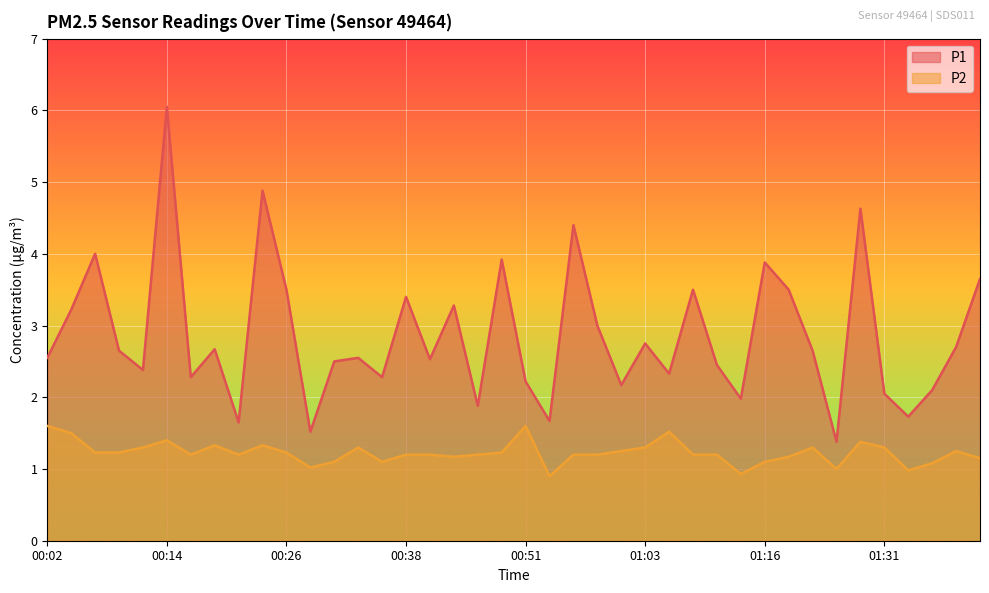

What are all the series names shown in the legend?

P1, P2